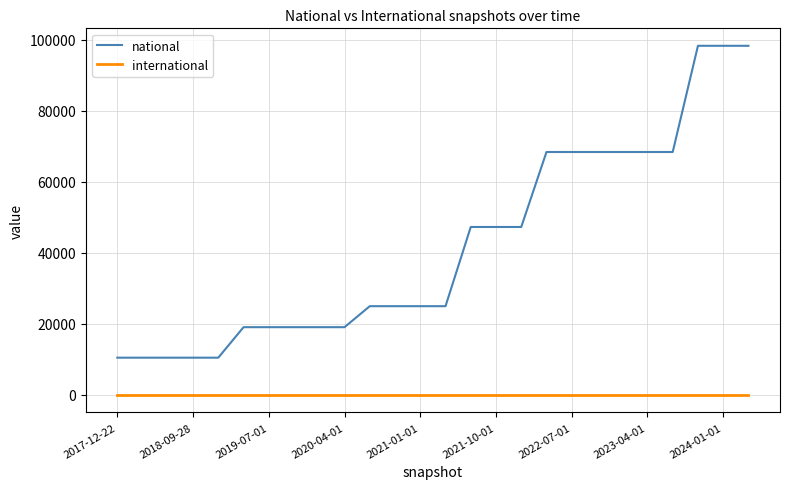

Is this an area chart (filled region under the line)?

No